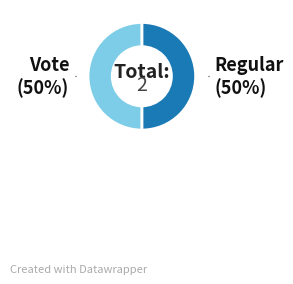

Count the number of slices in the pie.

2